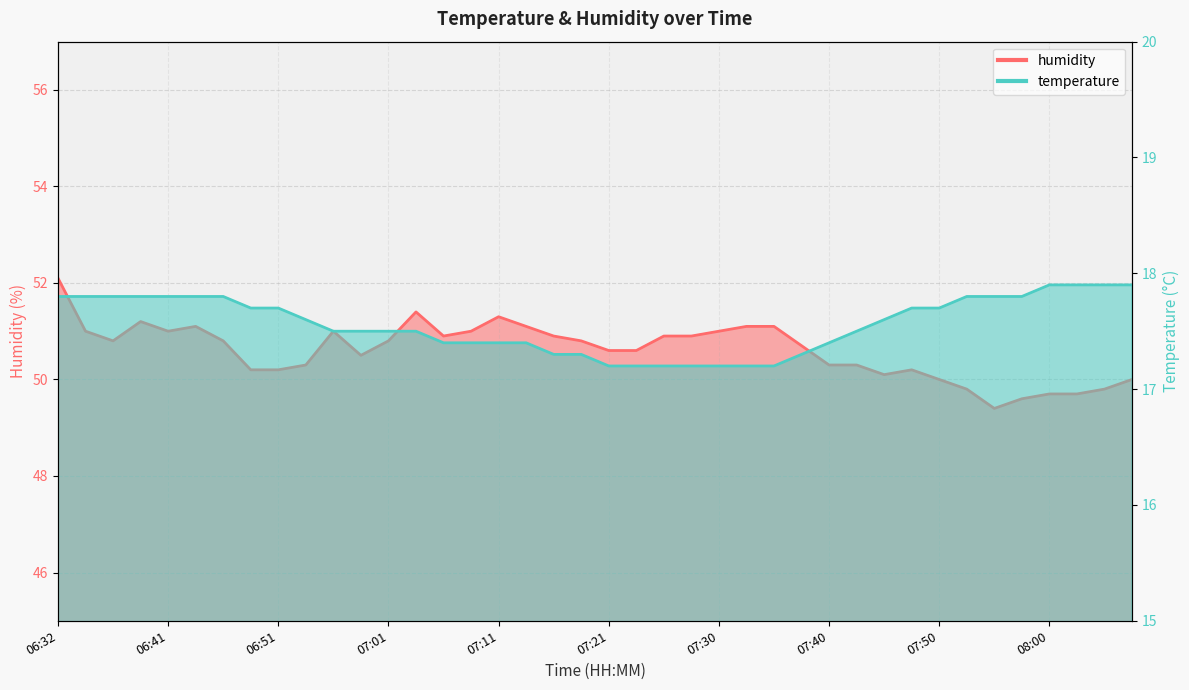

True or false: temperature and humidity cross at least once.

False